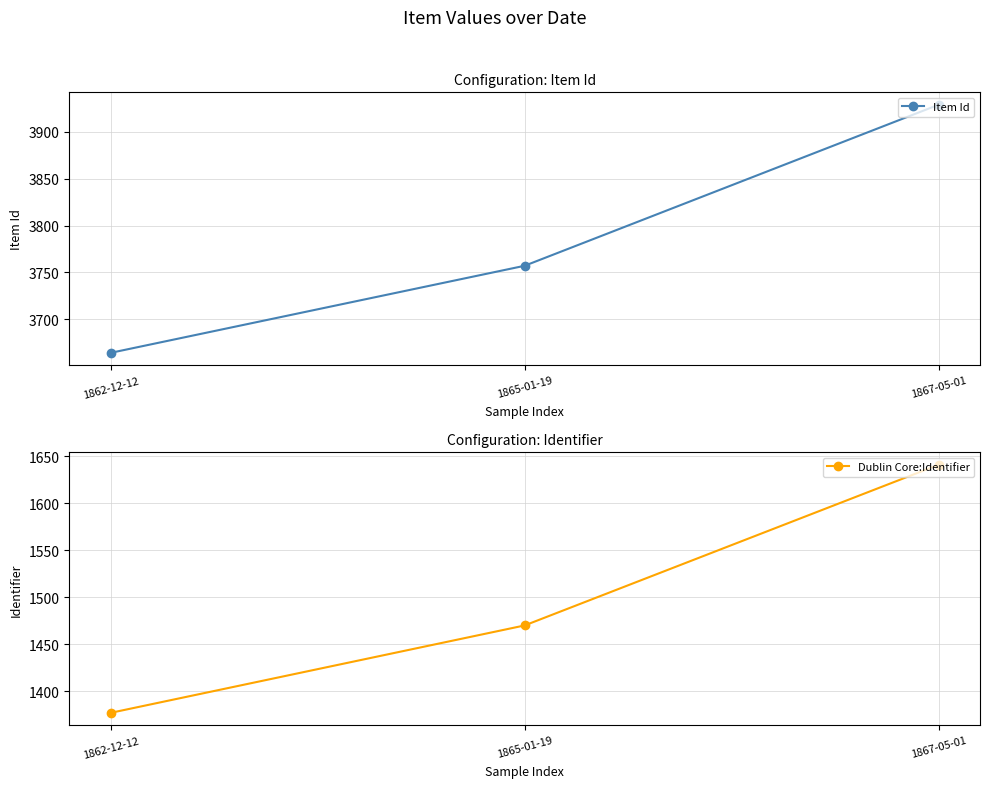

What is the difference between the Dublin Core:Identifier values at 1867-05-01 and 1862-12-12?

264